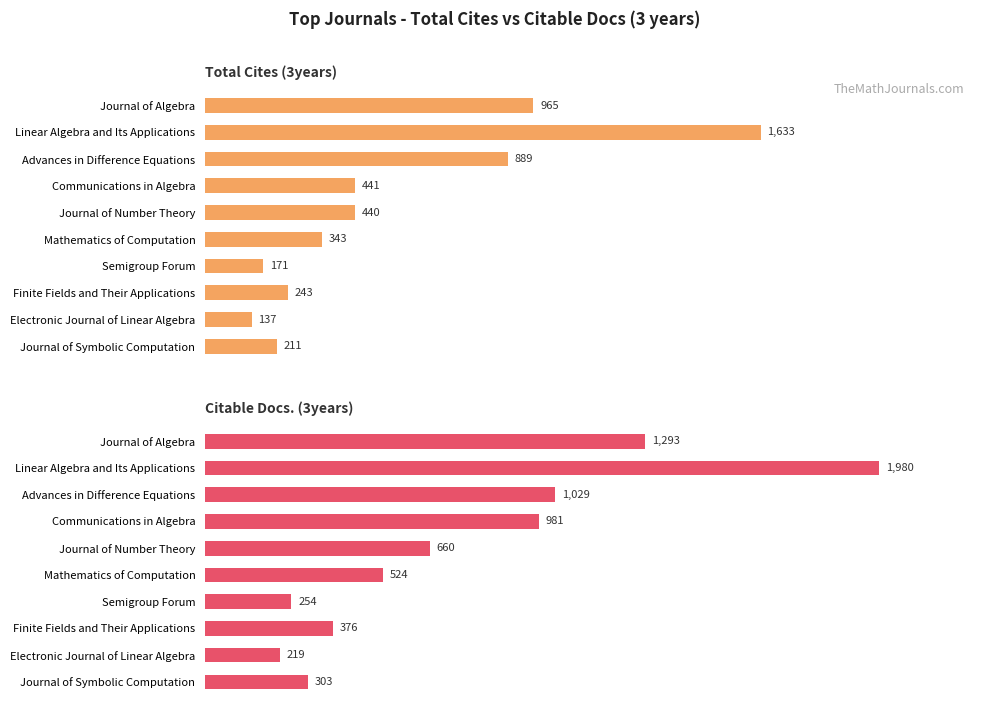

Does the chart contain stacked bars?

No